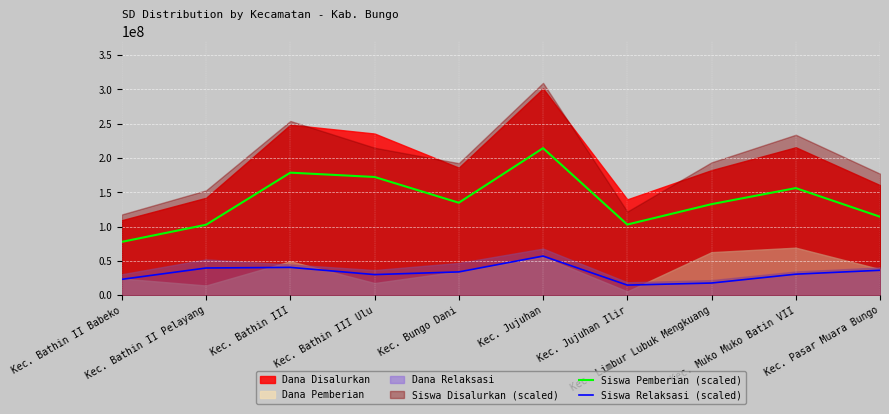

What position from the left is Kec. Bathin III?

3